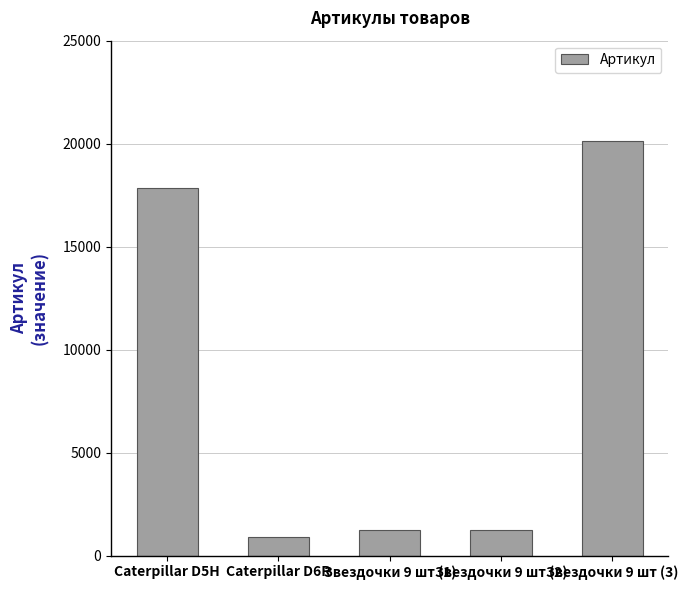

The value at Звездочки 9 шт (1) is 1248. True or false?

True